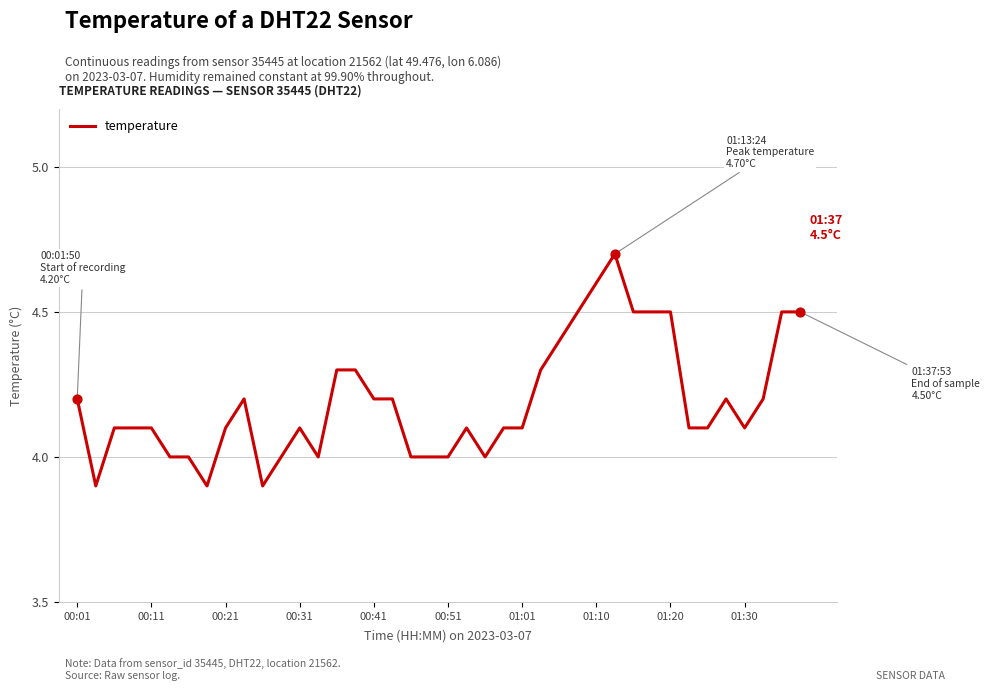

What is the difference between the maximum and minimum values?

0.8